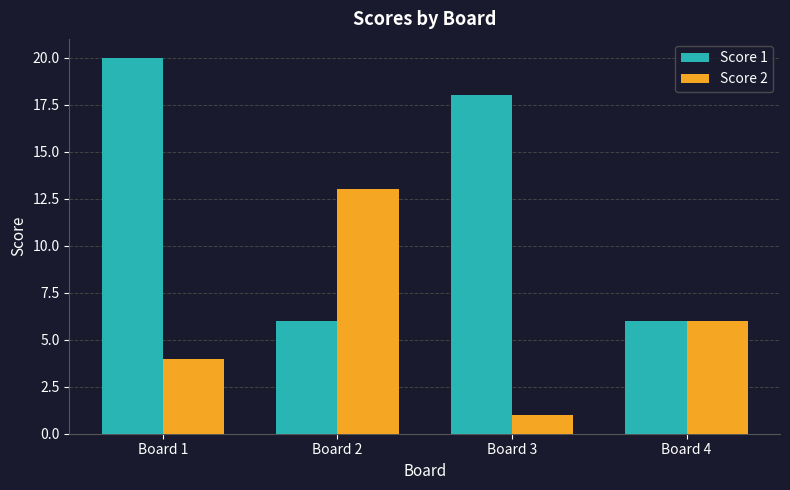

At Board 2, list the series in order from largest to smallest.

Score 2, Score 1